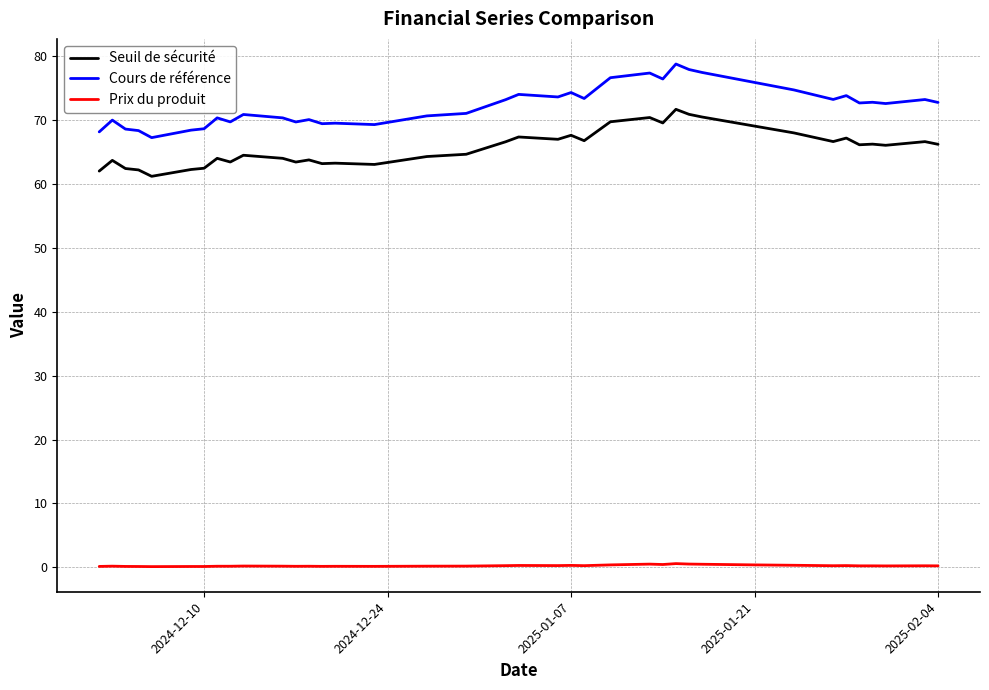

True or false: Seuil de sécurité and Cours de référence intersect in this chart.

False